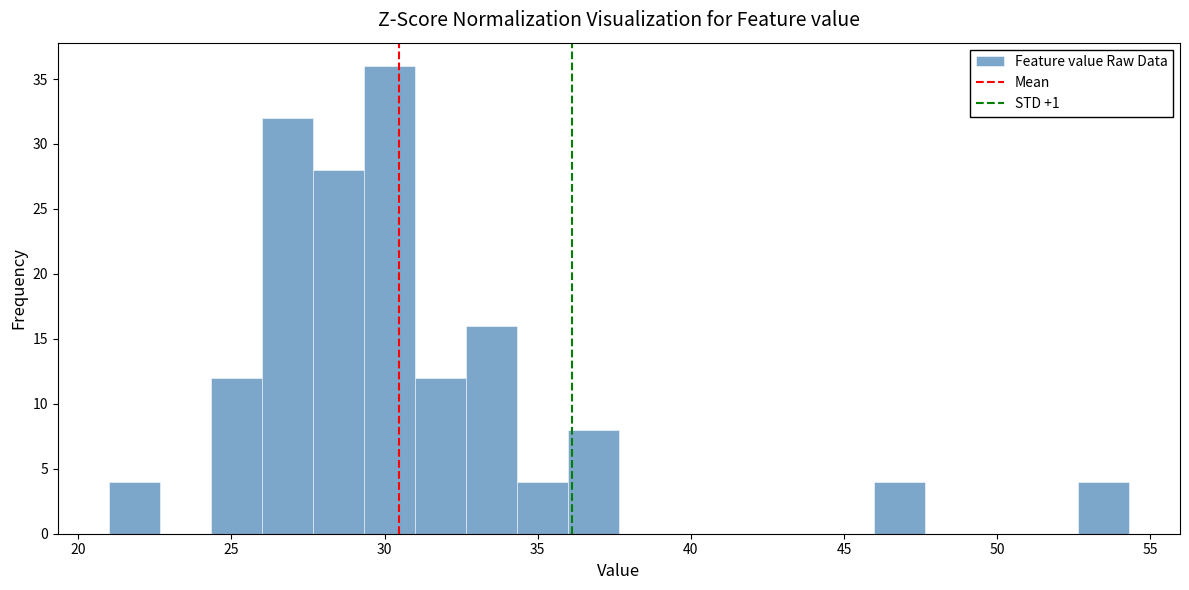

Around what value on the x-axis is the tallest bar? Give the approximate position of its centre, as read against the axis.

30.0